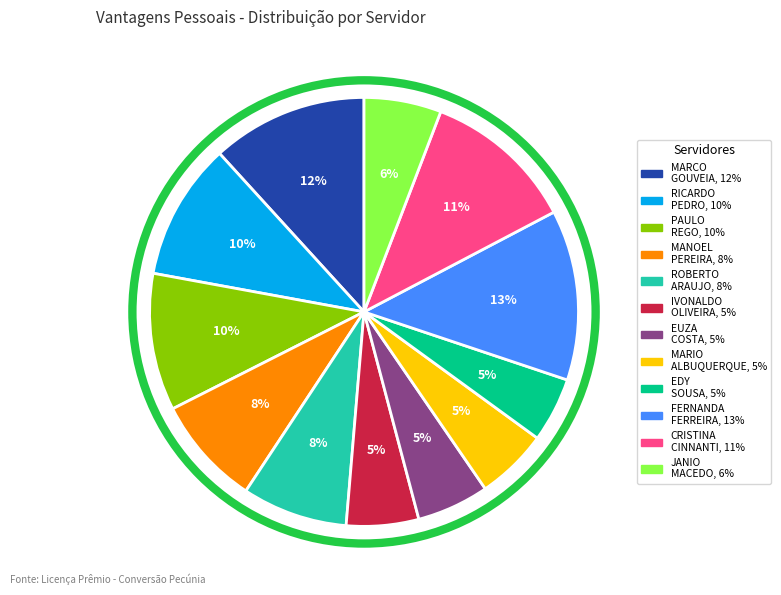

Is there any slice that represents more than half of the pie?

No